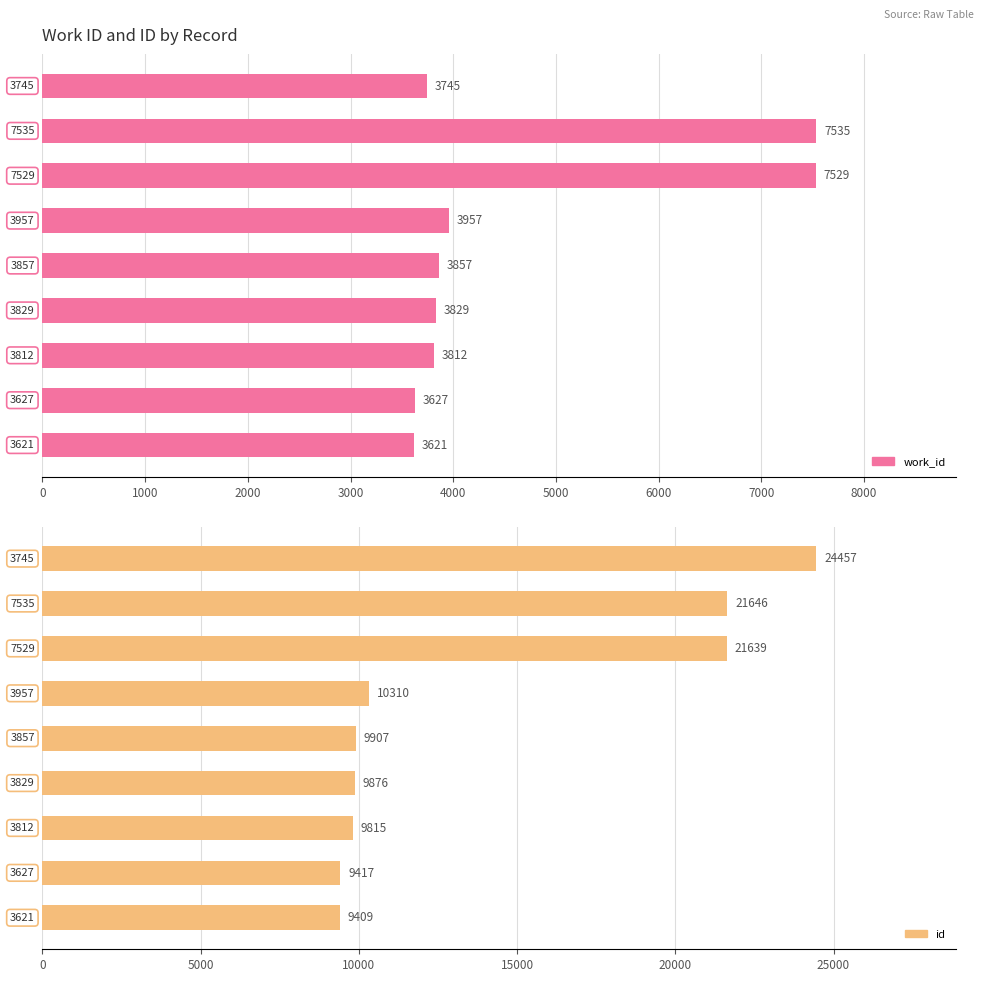

At how many categories does at least one series exceed 15374?

3